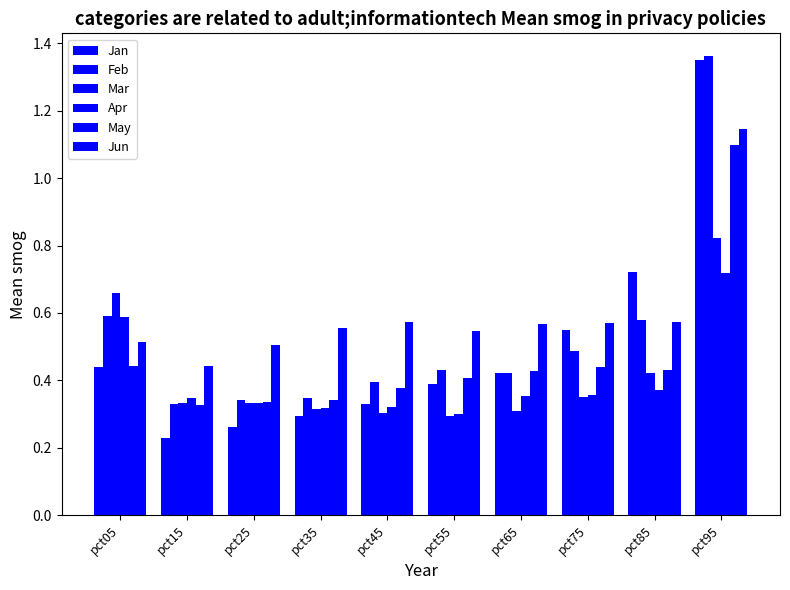

Reading left to right, list all the values displayed in this chart.

Jan: 0.4	0.2	0.3	0.3	0.3	0.4	0.4	0.5	0.7	1.4
Feb: 0.6	0.3	0.3	0.3	0.4	0.4	0.4	0.5	0.6	1.4
Mar: 0.7	0.3	0.3	0.3	0.3	0.3	0.3	0.4	0.4	0.8
Apr: 0.6	0.3	0.3	0.3	0.3	0.3	0.4	0.4	0.4	0.7
May: 0.4	0.3	0.3	0.3	0.4	0.4	0.4	0.4	0.4	1.1
Jun: 0.5	0.4	0.5	0.6	0.6	0.5	0.6	0.6	0.6	1.1